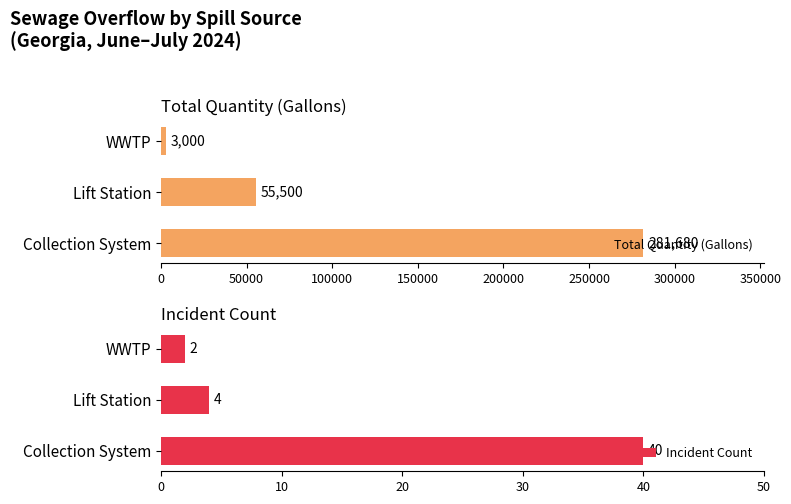

What is the value of the Incident Count bar at the 2nd from the left?

4